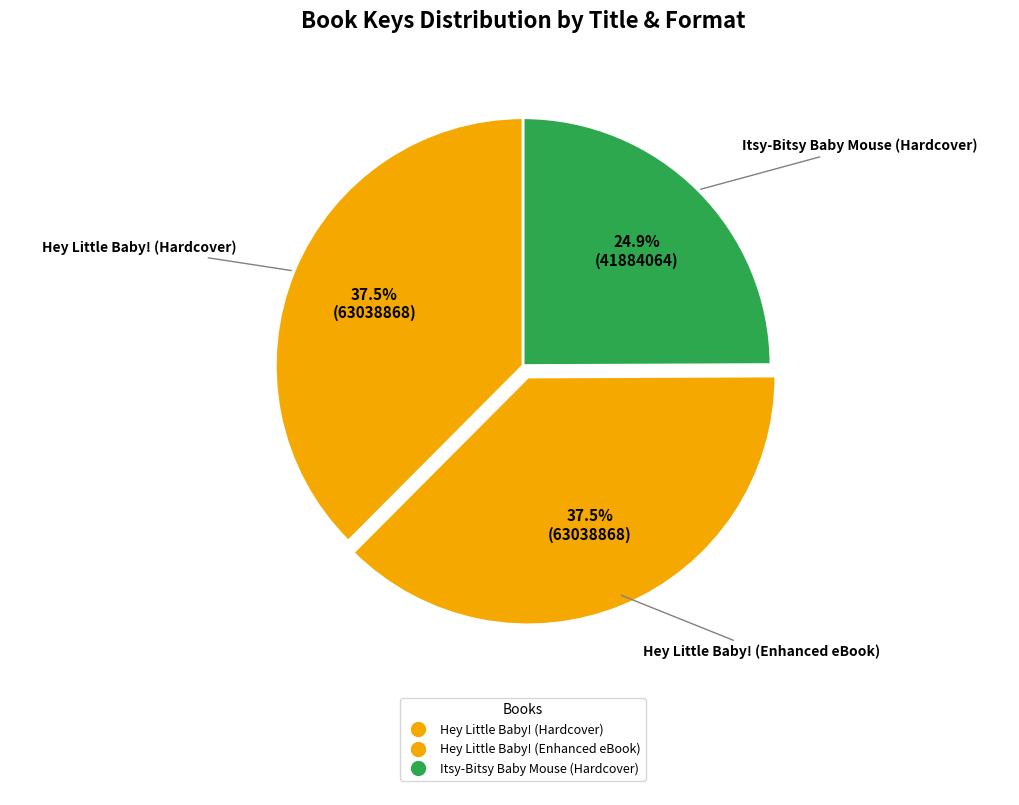

To the nearest percent, what percentage of the pie is Itsy-Bitsy Baby Mouse (Hardcover)?

25%